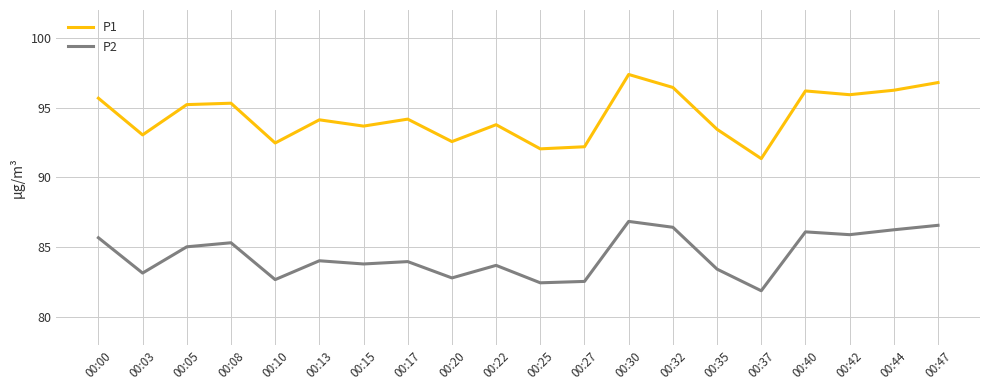

Which category has the lowest value across all series?

00:37